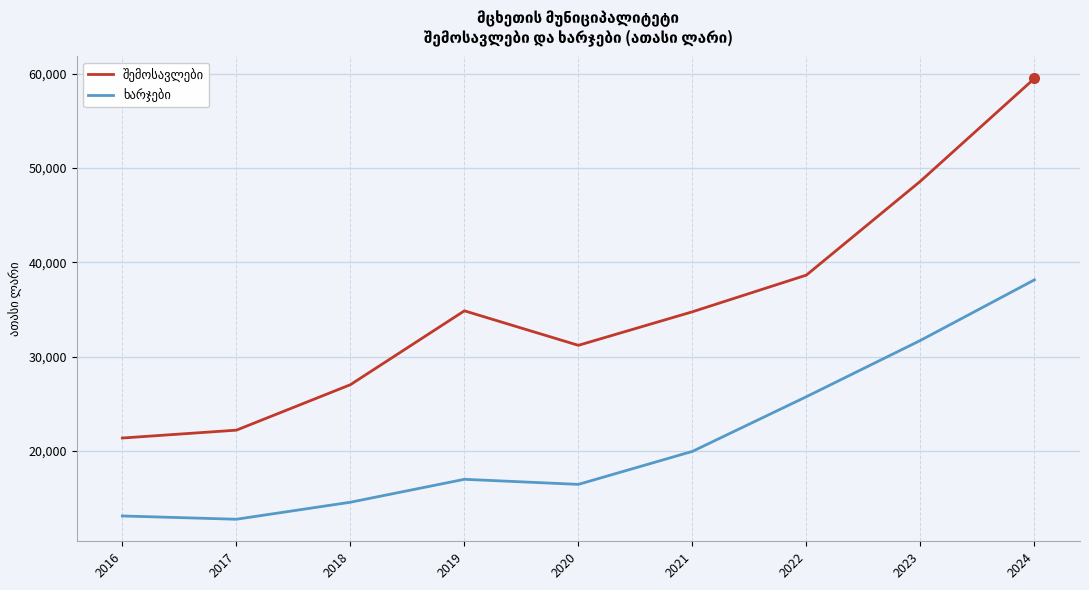

What is the total value across all series at 2017?

35002.5